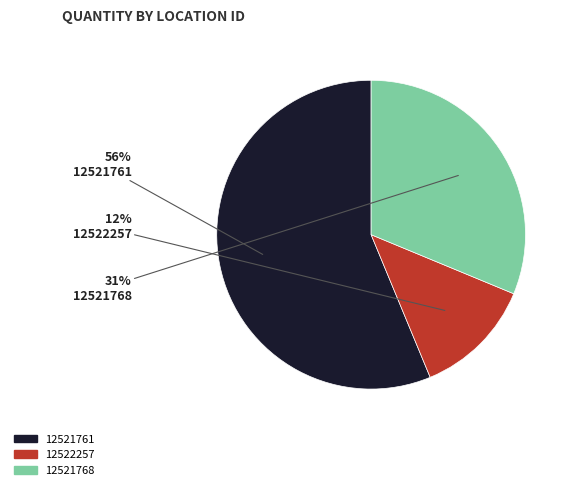

Does 12521768 account for over 50% of the chart?

No